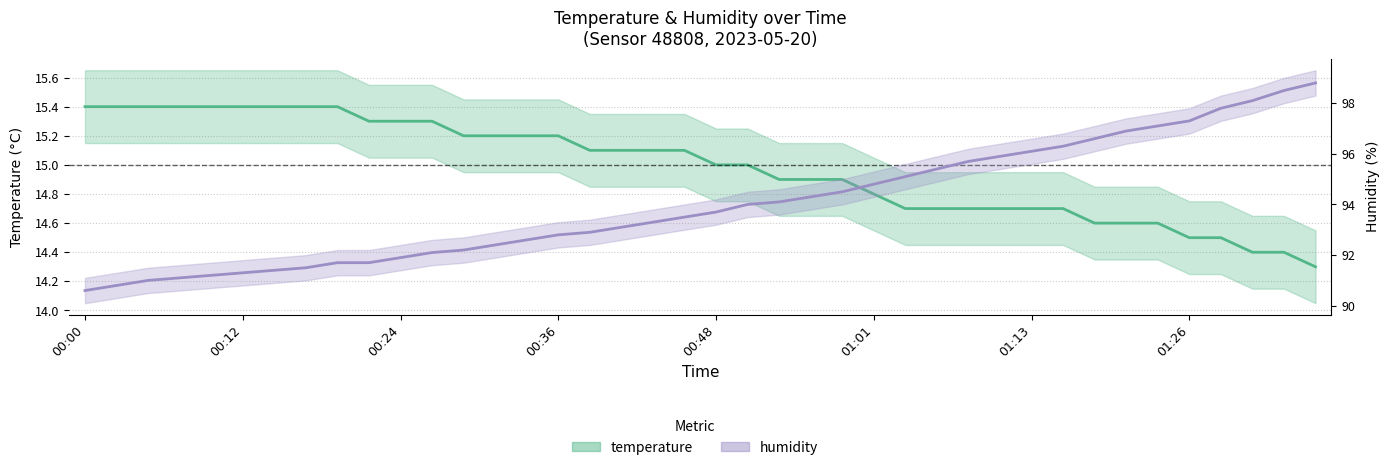

Reading left to right, what are all the values shown in this chart?

temperature: 00:00=15.4	00:02=15.4	00:05=15.4	00:07=15.4	00:09=15.4	00:12=15.4	00:14=15.4	00:17=15.4	00:19=15.4	00:22=15.3	00:24=15.3	00:26=15.3	00:29=15.2	00:31=15.2	00:34=15.2	00:36=15.2	00:39=15.1	00:41=15.1	00:43=15.1	00:46=15.1	00:48=15.0	00:51=15.0	00:53=14.9	00:56=14.9	00:58=14.9	01:01=14.8	01:03=14.7	01:05=14.7	01:08=14.7	01:11=14.7	01:13=14.7	01:16=14.7	01:18=14.6	01:21=14.6	01:23=14.6	01:26=14.5	01:28=14.5	01:31=14.4	01:33=14.4	01:36=14.3
humidity: 00:00=90.6	00:02=90.8	00:05=91.0	00:07=91.1	00:09=91.2	00:12=91.3	00:14=91.4	00:17=91.5	00:19=91.7	00:22=91.7	00:24=91.9	00:26=92.1	00:29=92.2	00:31=92.4	00:34=92.6	00:36=92.8	00:39=92.9	00:41=93.1	00:43=93.3	00:46=93.5	00:48=93.7	00:51=94.0	00:53=94.1	00:56=94.3	00:58=94.5	01:01=94.8	01:03=95.1	01:05=95.4	01:08=95.7	01:11=95.9	01:13=96.1	01:16=96.3	01:18=96.6	01:21=96.9	01:23=97.1	01:26=97.3	01:28=97.8	01:31=98.1	01:33=98.5	01:36=98.8